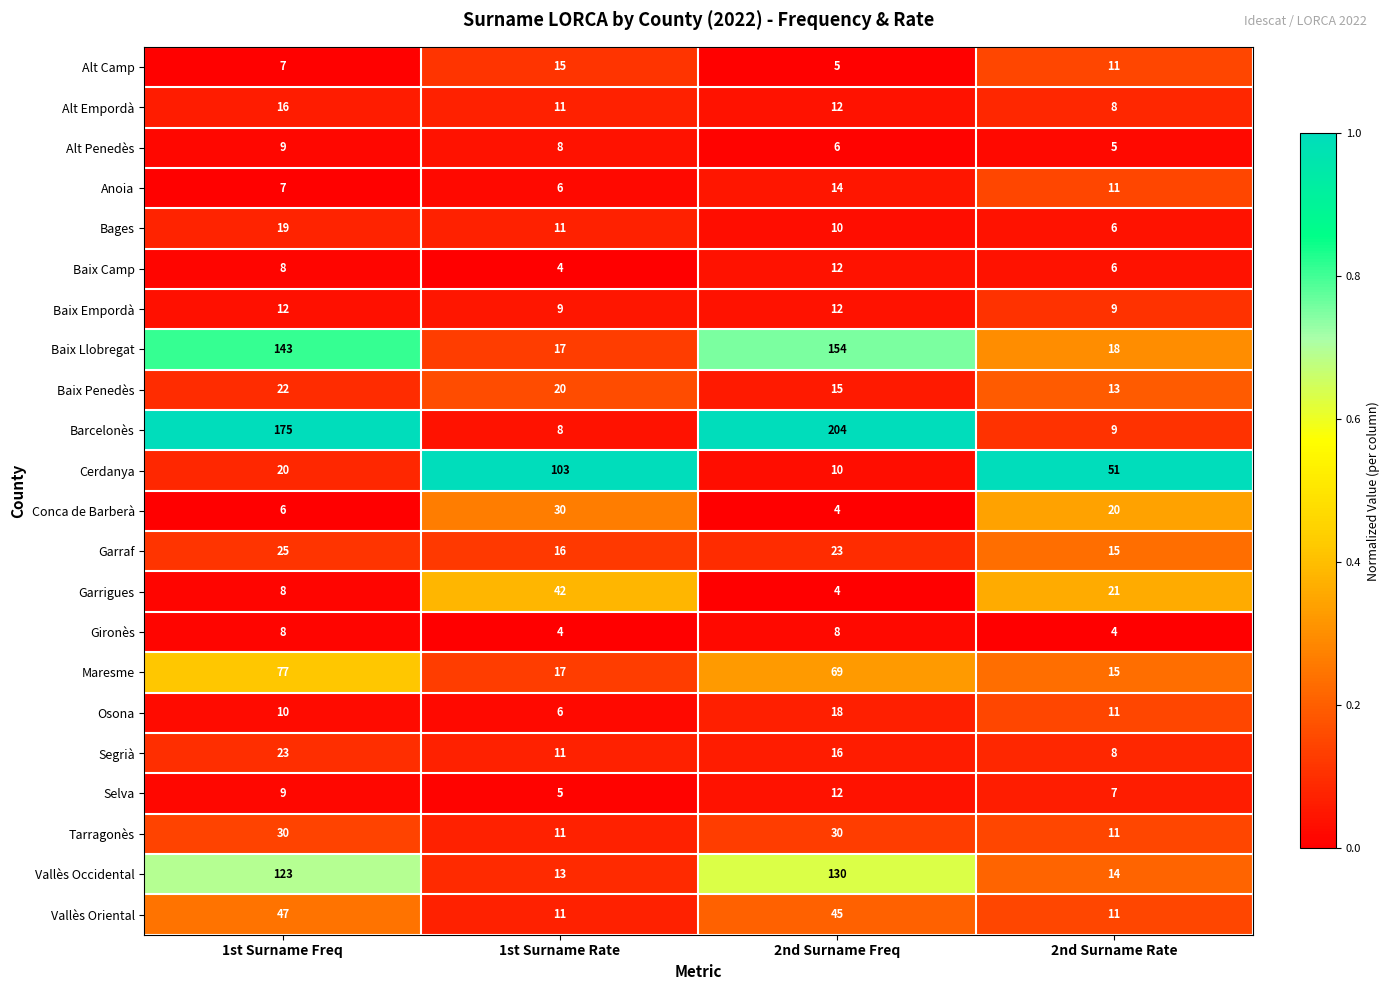

What is the sum of the Baix Camp values at 2nd Surname Rate and 2nd Surname Freq?

18